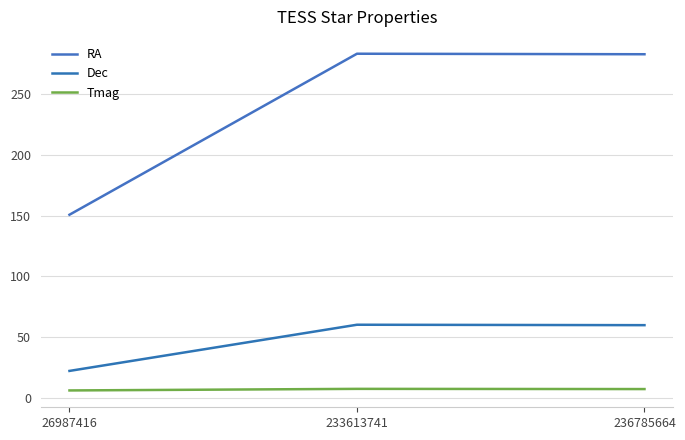

Which series has the largest total across all categories?

RA